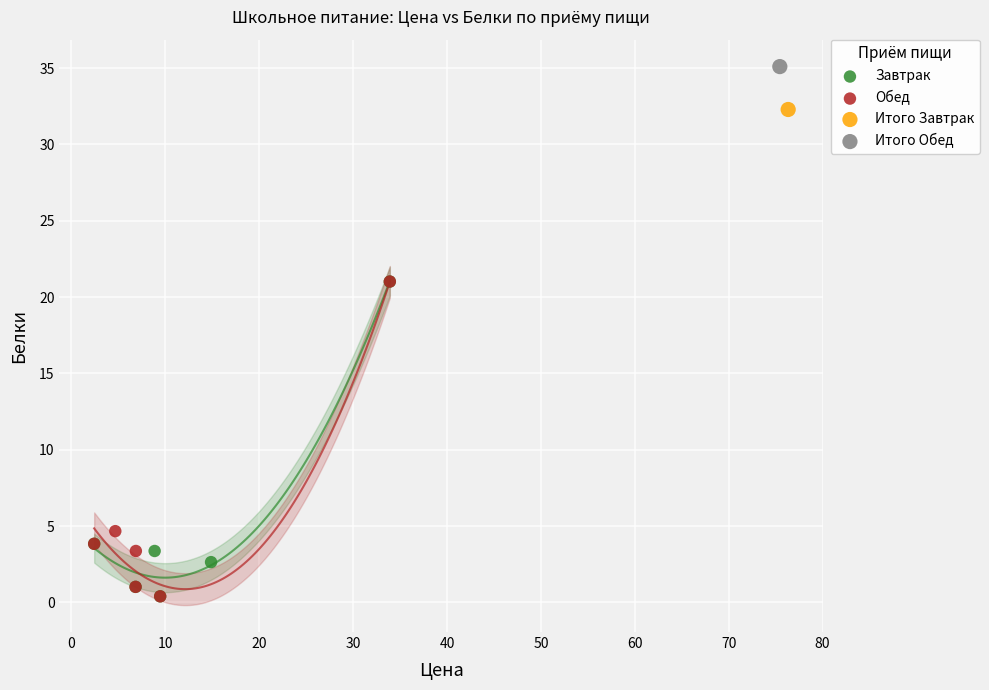

What are all the series names shown in the legend?

Завтрак, Обед, Итого Завтрак, Итого Обед